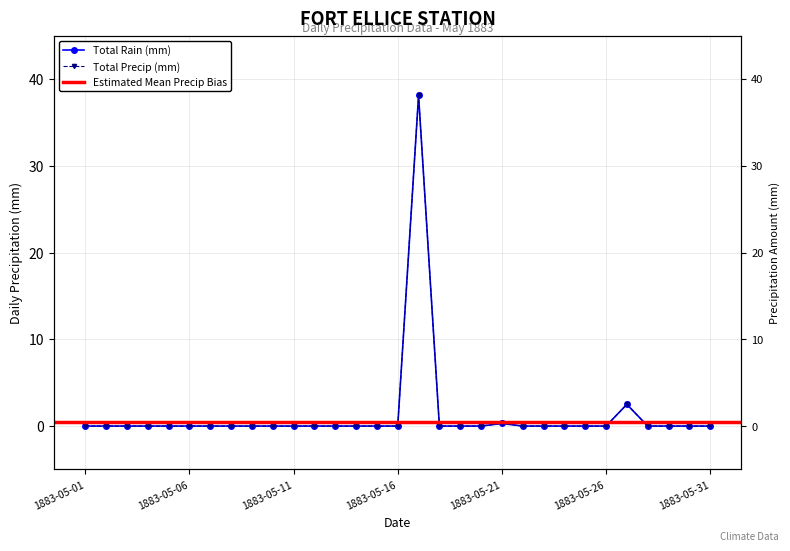

Reading left to right, transcribe all the data shown in this chart.

Total Rain (mm): 1883-05-01=0.0	1883-05-02=0.0	1883-05-03=0.0	1883-05-04=0.0	1883-05-05=0.0	1883-05-06=0.0	1883-05-07=0.0	1883-05-08=0.0	1883-05-09=0.0	1883-05-10=0.0	1883-05-11=0.0	1883-05-12=0.0	1883-05-13=0.0	1883-05-14=0.0	1883-05-15=0.0	1883-05-16=0.0	1883-05-17=38.1	1883-05-18=0.0	1883-05-19=0.0	1883-05-20=0.0	1883-05-21=0.3	1883-05-22=0.0	1883-05-23=0.0	1883-05-24=0.0	1883-05-25=0.0	1883-05-26=0.0	1883-05-27=2.5	1883-05-28=0.0	1883-05-29=0.0	1883-05-30=0.0	1883-05-31=0.0
Total Precip (mm): 1883-05-01=0.0	1883-05-02=0.0	1883-05-03=0.0	1883-05-04=0.0	1883-05-05=0.0	1883-05-06=0.0	1883-05-07=0.0	1883-05-08=0.0	1883-05-09=0.0	1883-05-10=0.0	1883-05-11=0.0	1883-05-12=0.0	1883-05-13=0.0	1883-05-14=0.0	1883-05-15=0.0	1883-05-16=0.0	1883-05-17=38.1	1883-05-18=0.0	1883-05-19=0.0	1883-05-20=0.0	1883-05-21=0.3	1883-05-22=0.0	1883-05-23=0.0	1883-05-24=0.0	1883-05-25=0.0	1883-05-26=0.0	1883-05-27=2.5	1883-05-28=0.0	1883-05-29=0.0	1883-05-30=0.0	1883-05-31=0.0